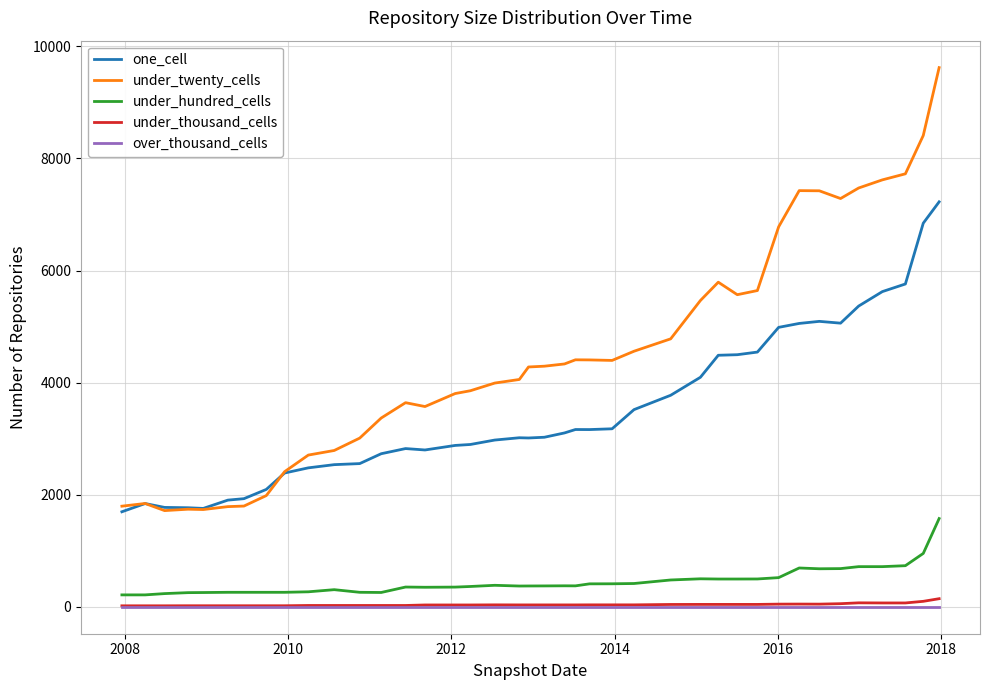

What is the lowest value of the under_twenty_cells series?

1716